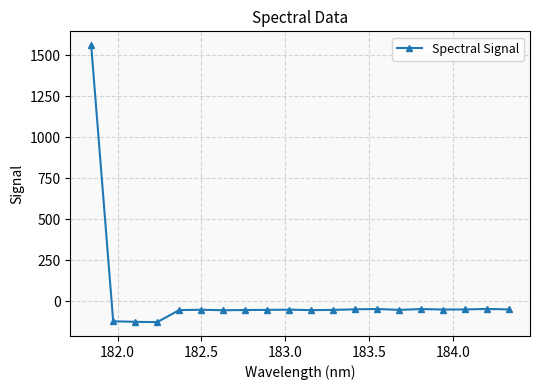

What is the difference between the maximum and minimum values?

1690.5